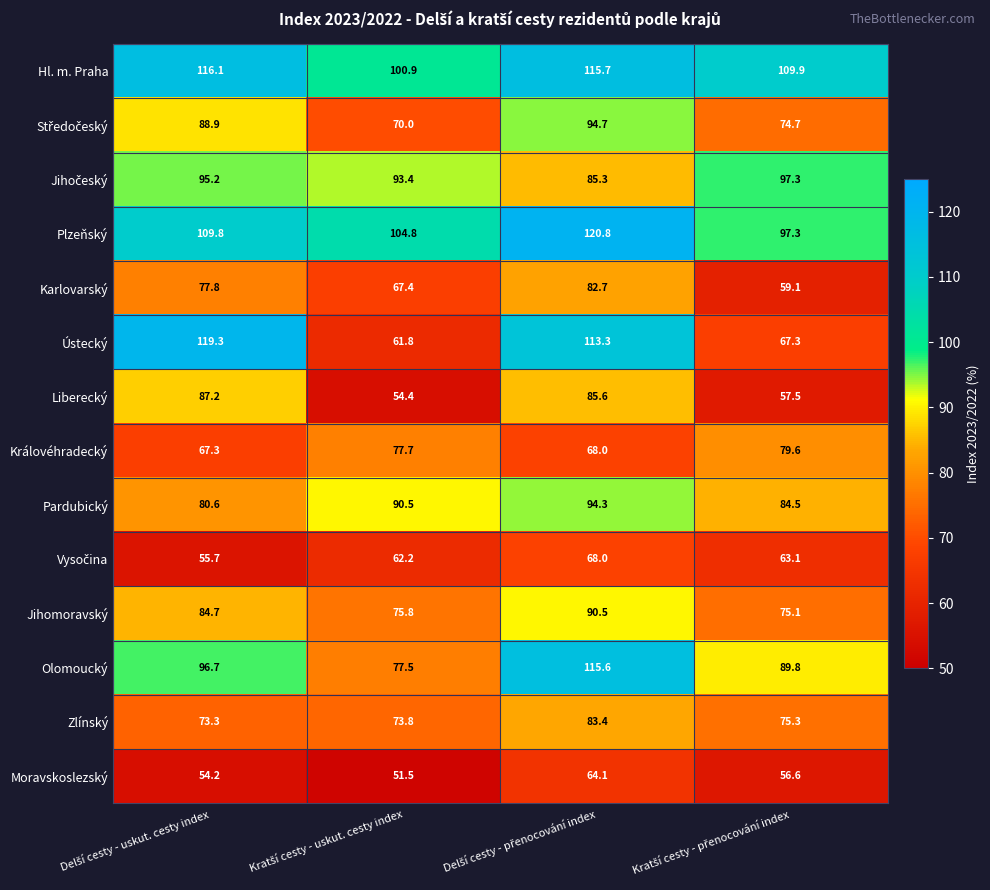

What is the sum of all Olomoucký values?

379.6